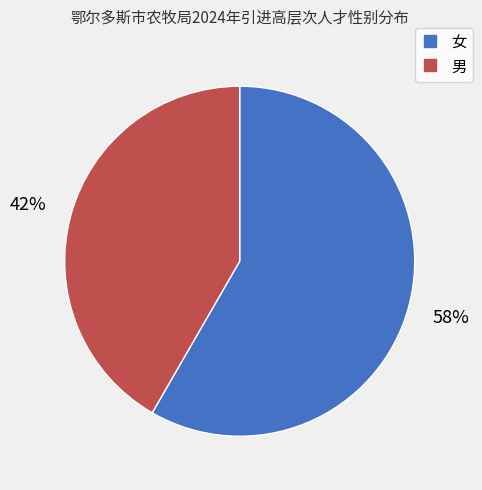

Do 女 and 男 together represent more than half of the pie?

Yes